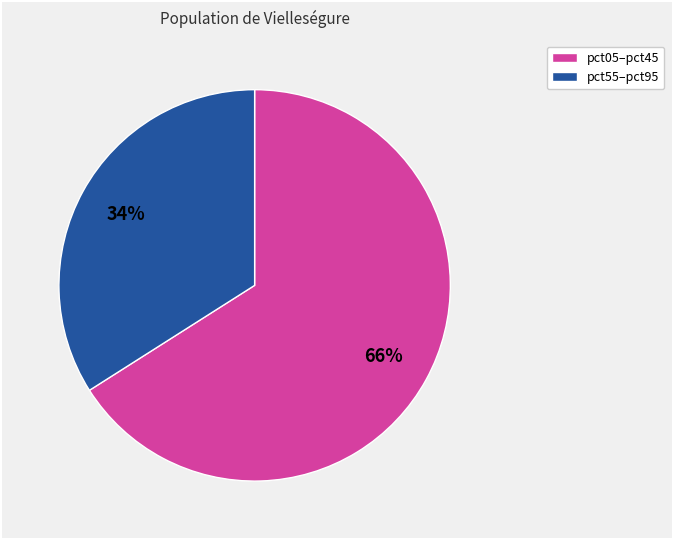

To the nearest percent, what is the difference between the largest and smallest slice percentages?

32%